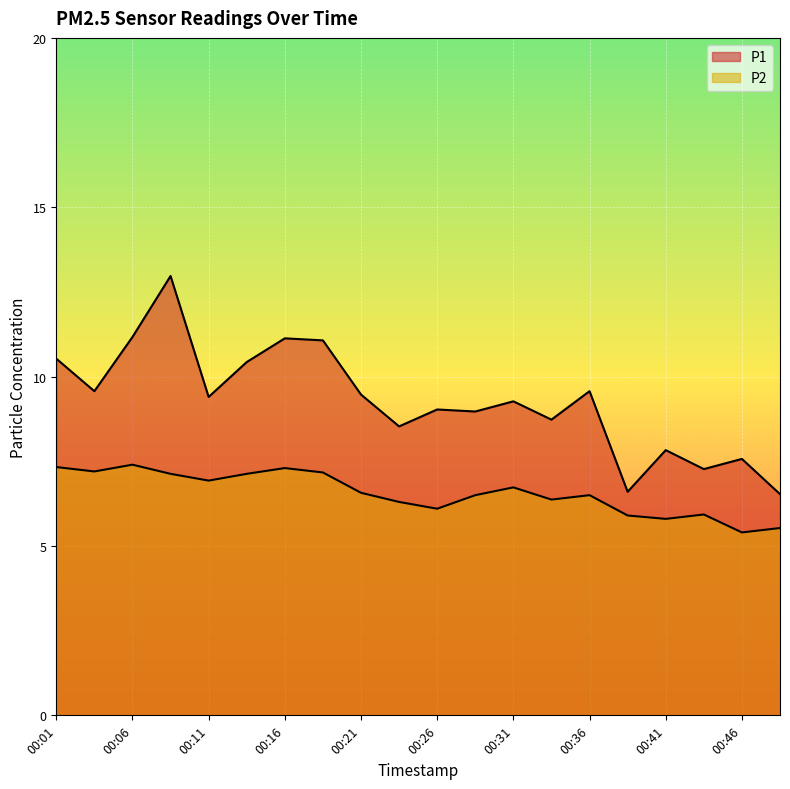

Reading left to right, what are all the values shown in this chart?

P1: 10.5	9.6	11.2	13.0	9.4	10.4	11.1	11.1	9.5	8.5	9.0	9.0	9.3	8.7	9.6	6.6	7.8	7.3	7.6	6.5
P2: 7.3	7.2	7.4	7.1	6.9	7.1	7.3	7.2	6.6	6.3	6.1	6.5	6.7	6.4	6.5	5.9	5.8	5.9	5.4	5.5